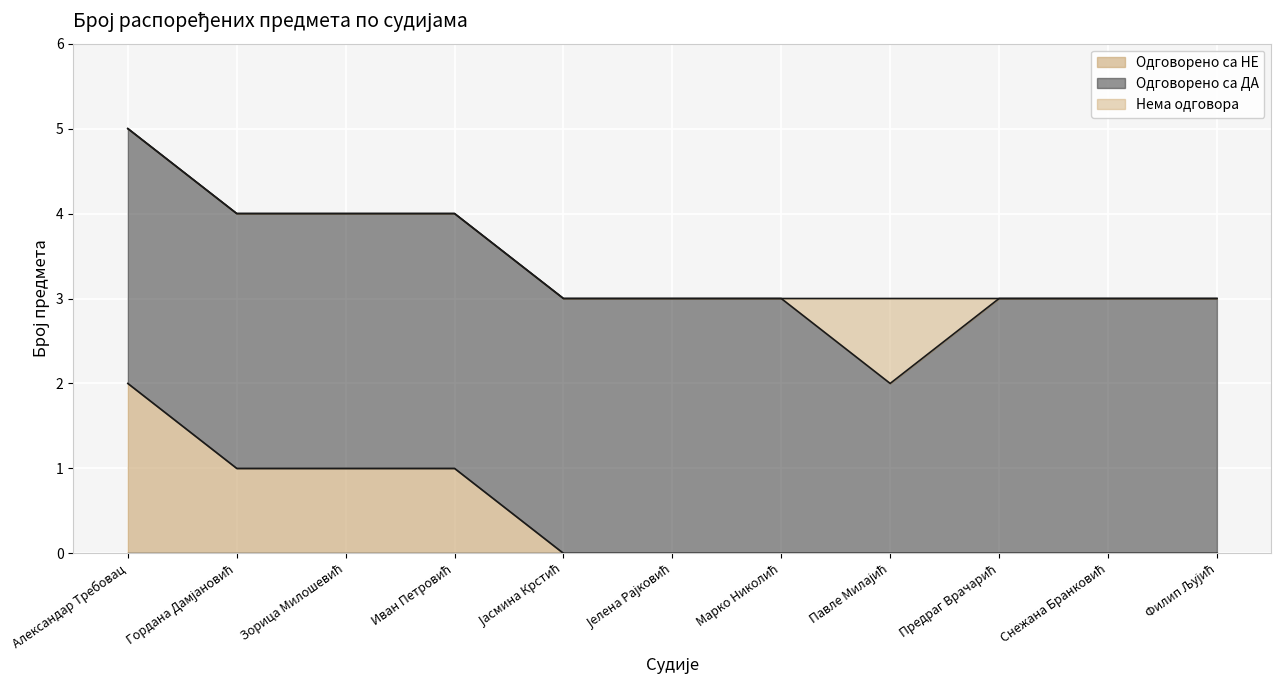

Reading left to right, list all the values displayed in this chart.

Одговорено са НЕ: Александар Требовац=2	Гордана Дамјановић=1	Зорица Милошевић=1	Иван Петровић=1	Јасмина Крстић=0	Јелена Рајковић=0	Марко Николић=0	Павле Милајић=0	Предраг Врачарић=0	Снежана Бранковић=0	Филип Љујић=0
Одговорено са ДА: Александар Требовац=3	Гордана Дамјановић=3	Зорица Милошевић=3	Иван Петровић=3	Јасмина Крстић=3	Јелена Рајковић=3	Марко Николић=3	Павле Милајић=2	Предраг Врачарић=3	Снежана Бранковић=3	Филип Љујић=3
Нема одговора: Александар Требовац=0	Гордана Дамјановић=0	Зорица Милошевић=0	Иван Петровић=0	Јасмина Крстић=0	Јелена Рајковић=0	Марко Николић=0	Павле Милајић=1	Предраг Врачарић=0	Снежана Бранковић=0	Филип Љујић=0